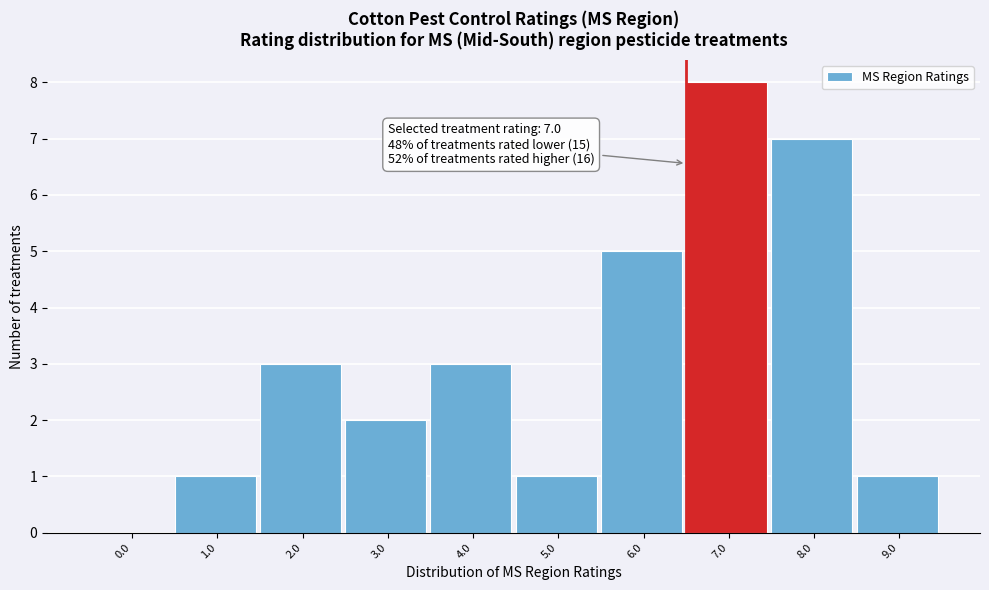

Reading right to left, extract all data points from this chart.

9.0=1	8.0=7	7.0=8	6.0=5	5.0=1	4.0=3	3.0=2	2.0=3	1.0=1	0.0=0